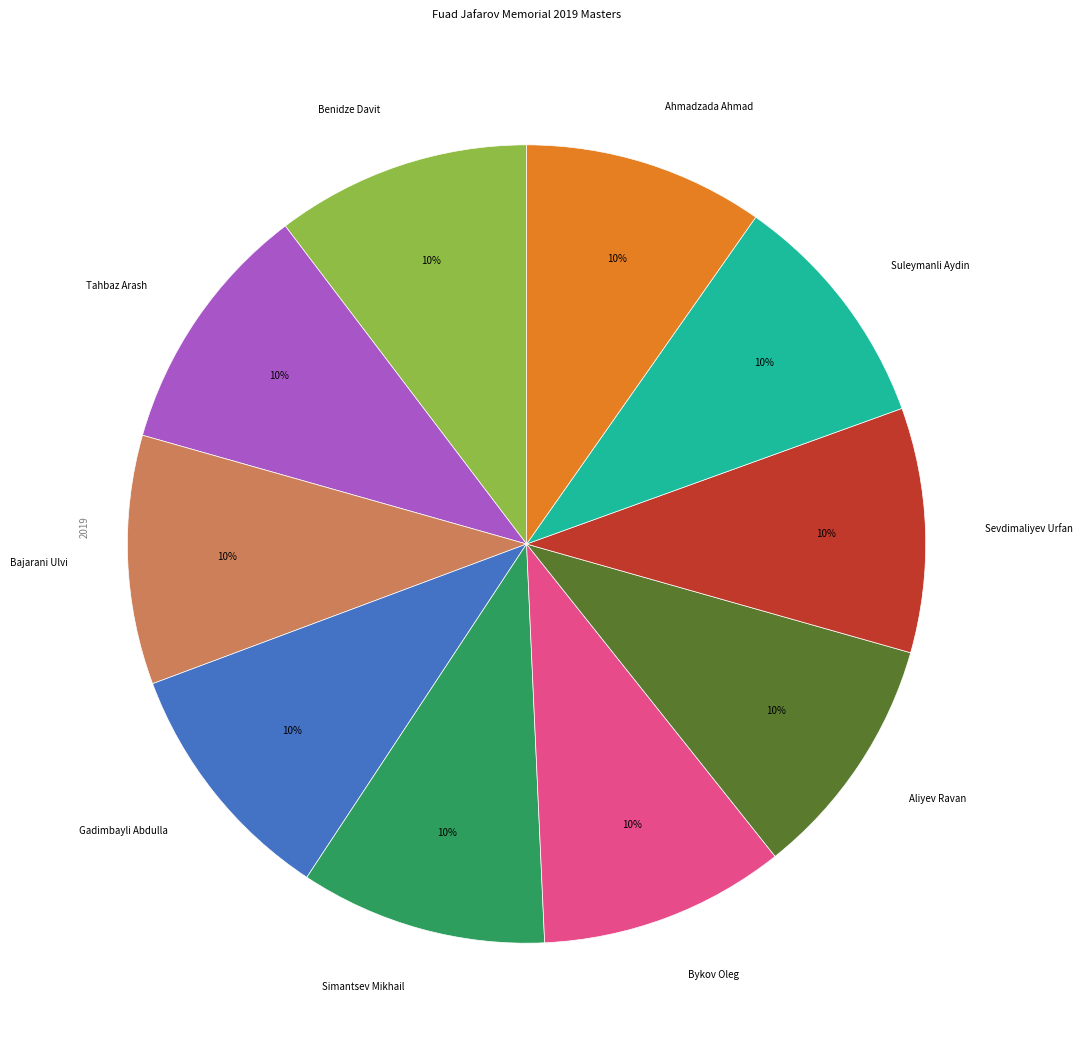

To the nearest percent, what is the combined percentage of Sevdimaliyev Urfan and Aliyev Ravan?

20%